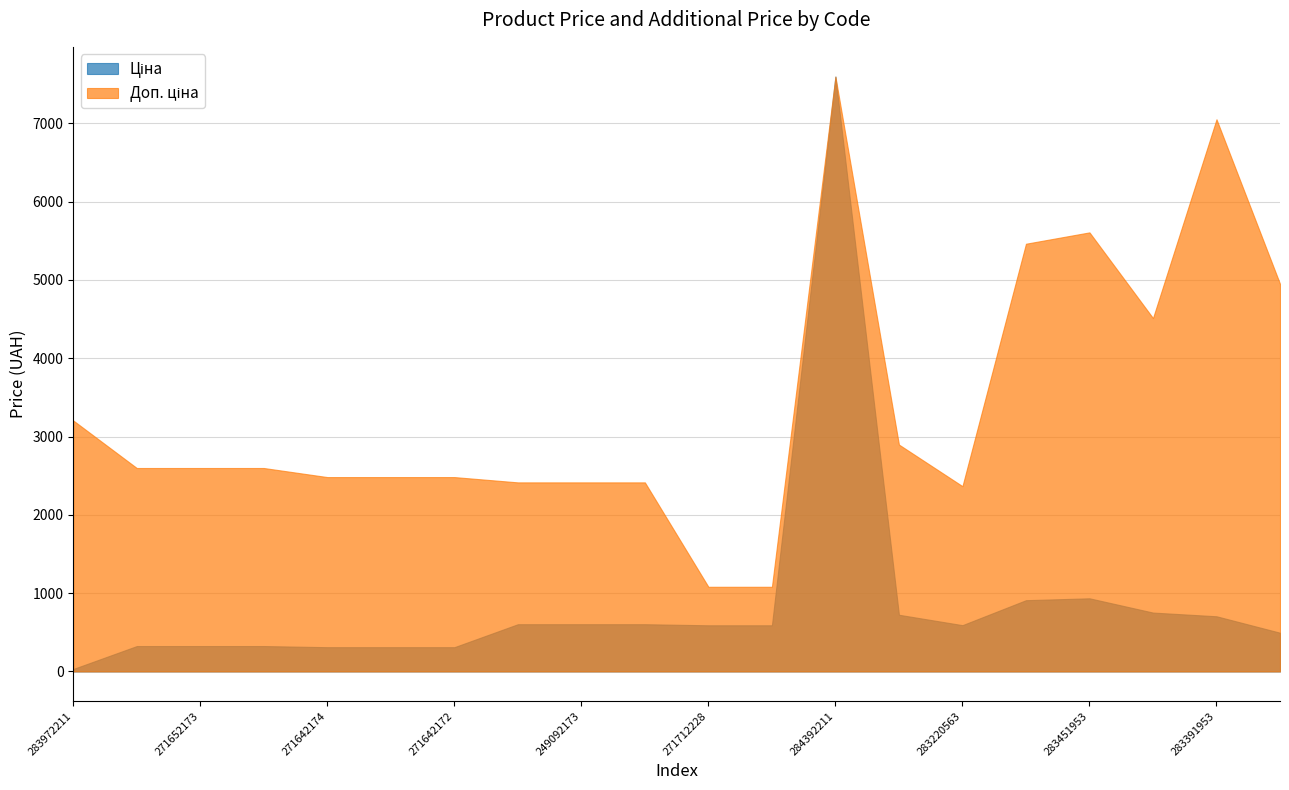

What position from the left is 283421953?

18